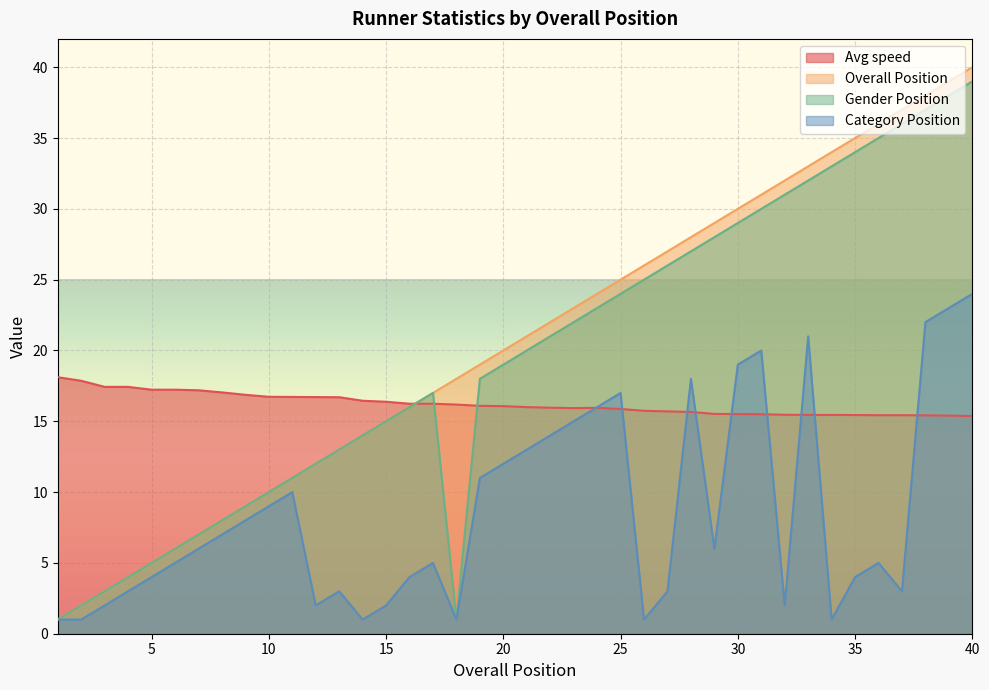

What is the total value across all series at 39?

115.4